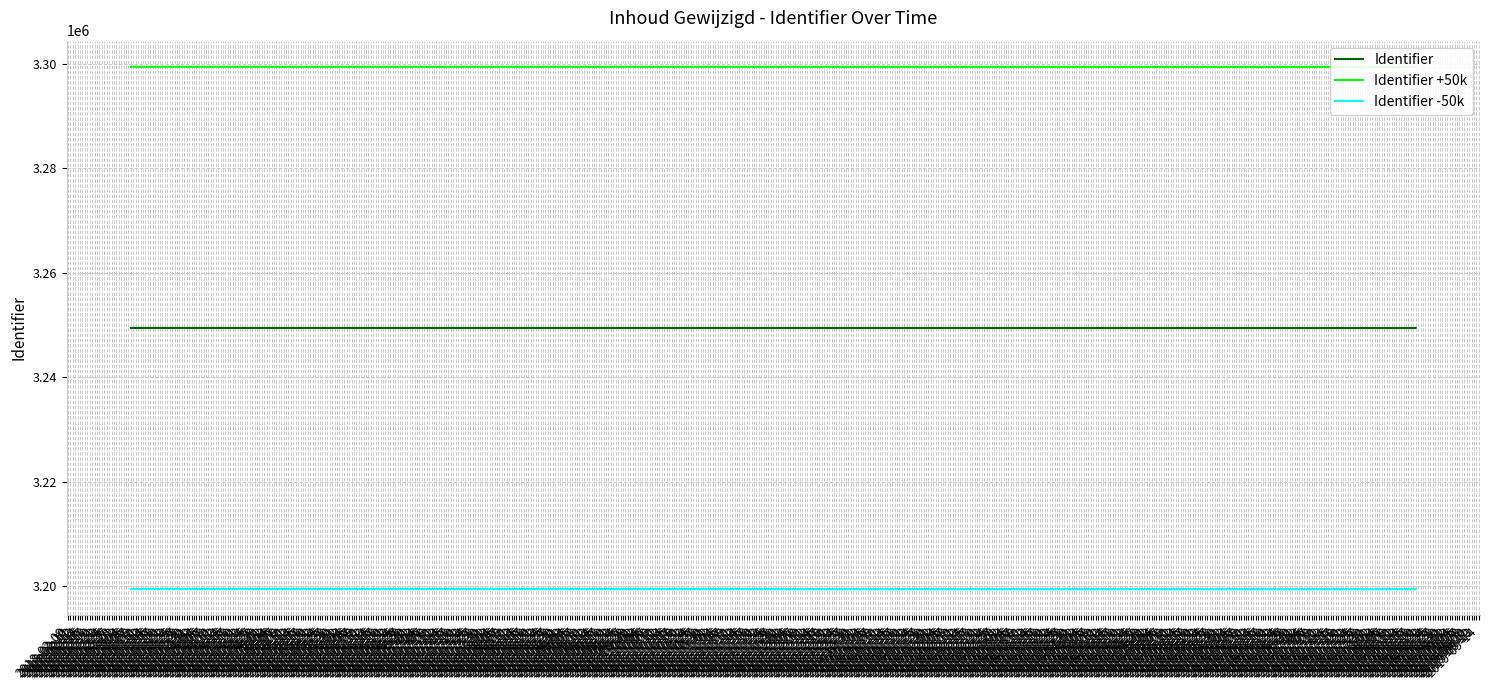

Rank the series by their maximum value, from lowest to highest.

Identifier -50k, Identifier, Identifier +50k